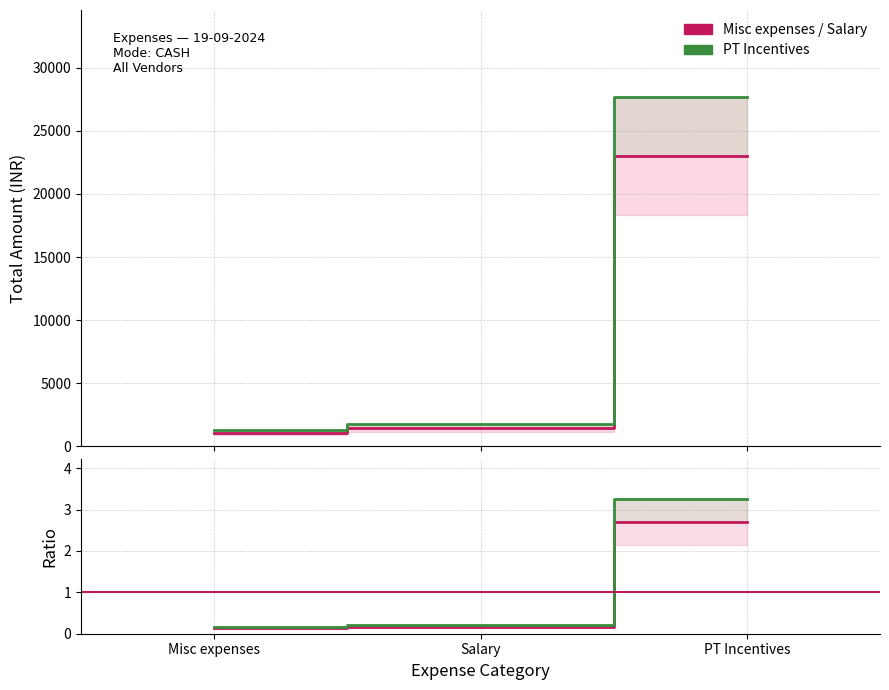

Where does the PT Incentives (upper) series first go above 1802?

Salary